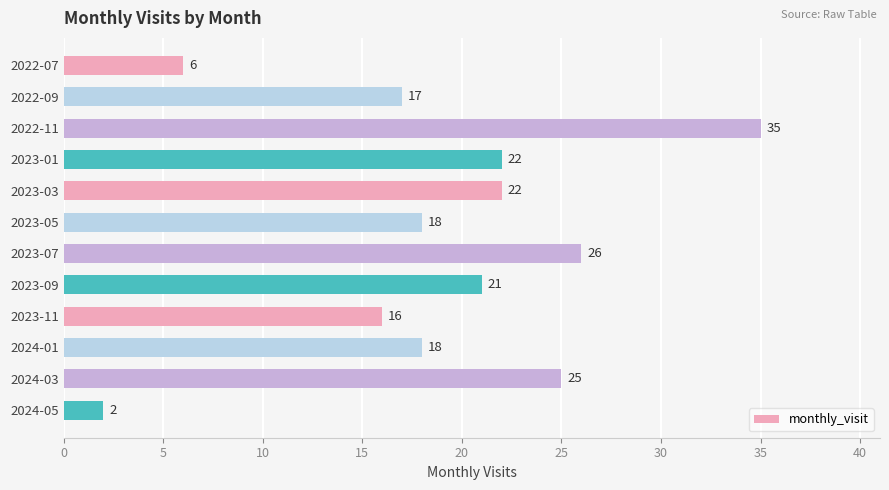

What is the difference between the maximum and second lowest values?

29